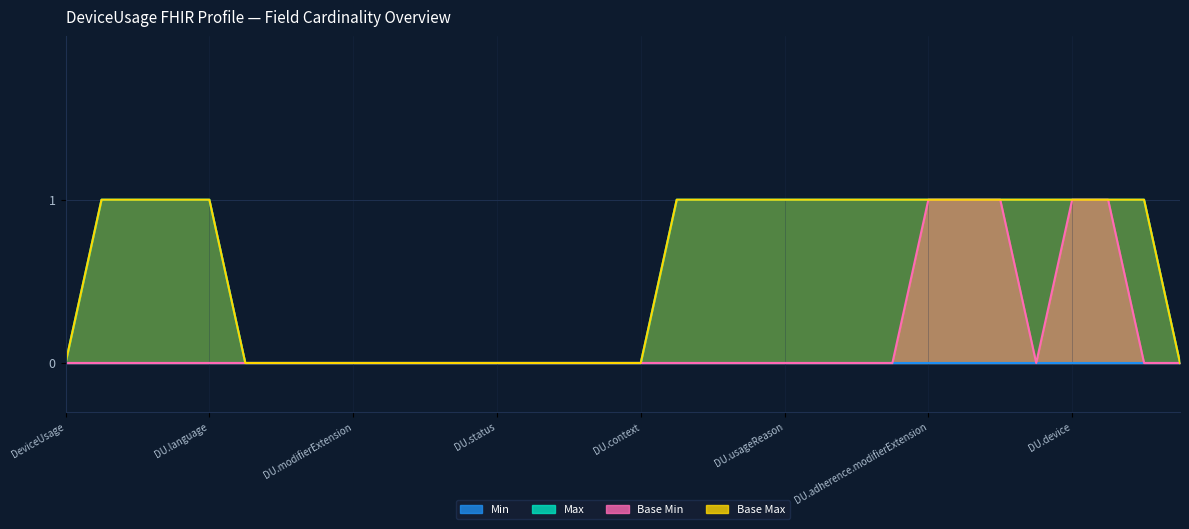

Which series has the largest range (max minus min)?

Max